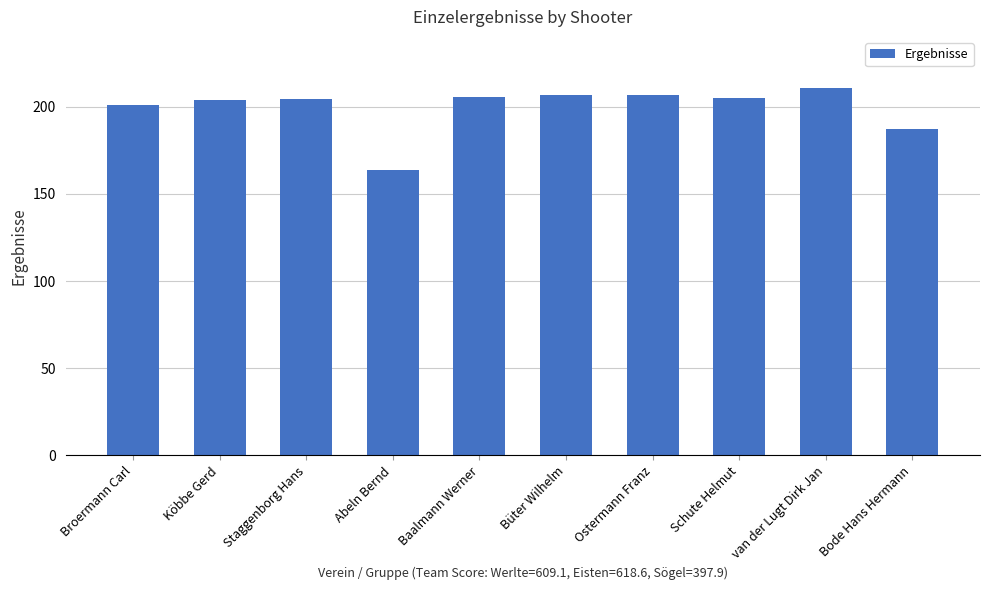

What position from the right is Staggenborg Hans?

8